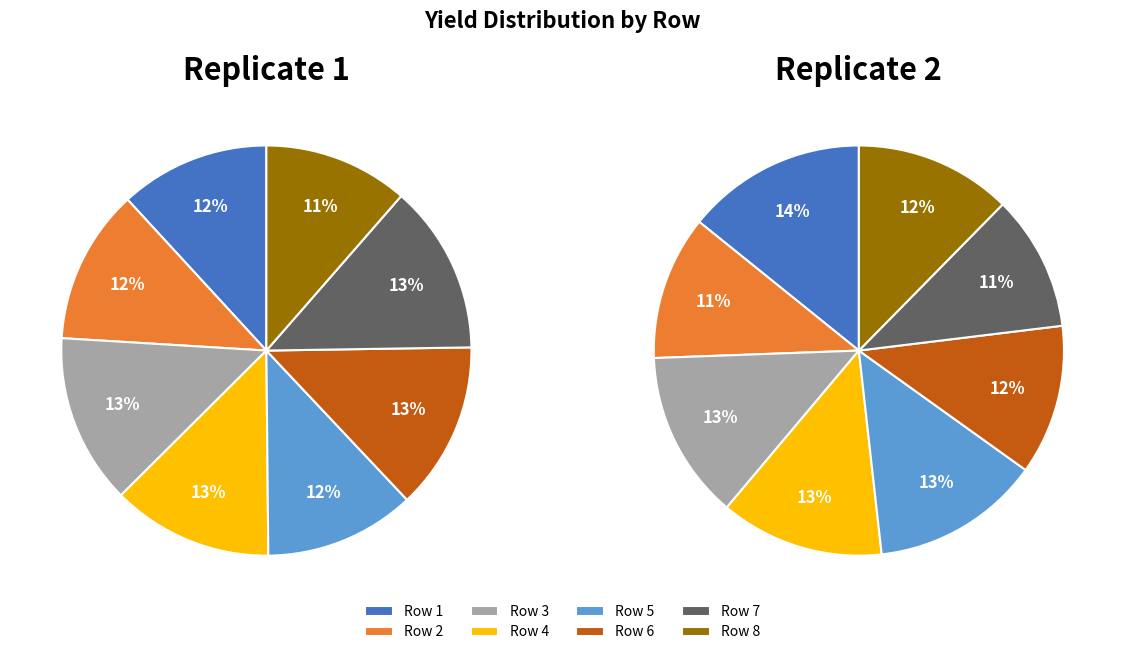

Between Row 3 and Row 4, which is larger?

Row 3